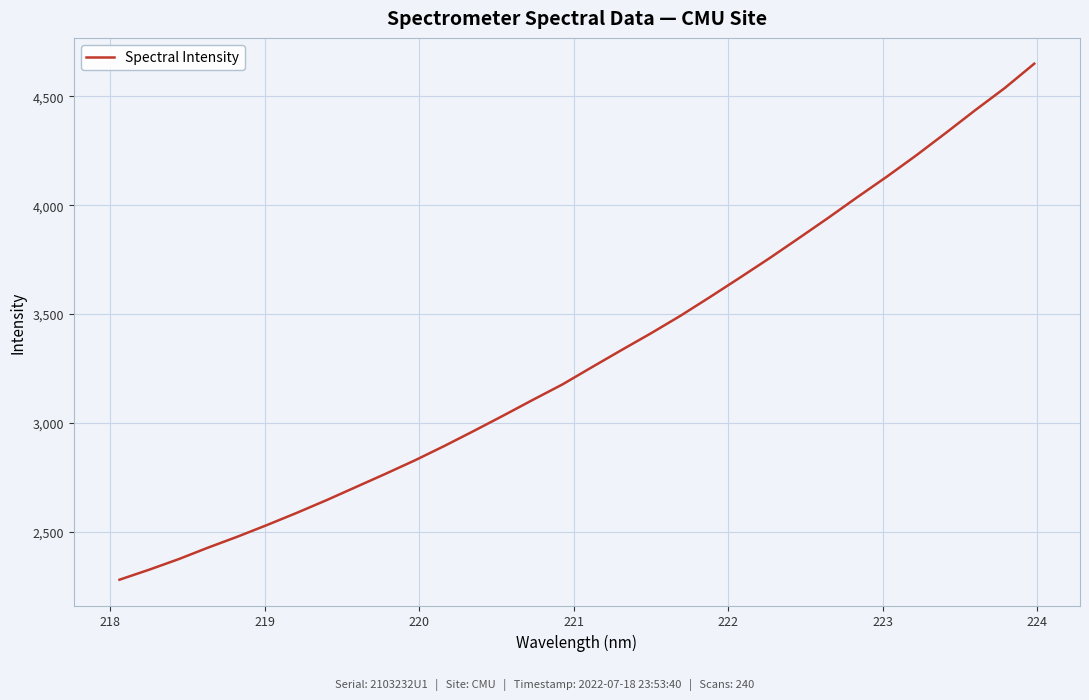

What is the difference between the maximum and minimum values?

2370.8